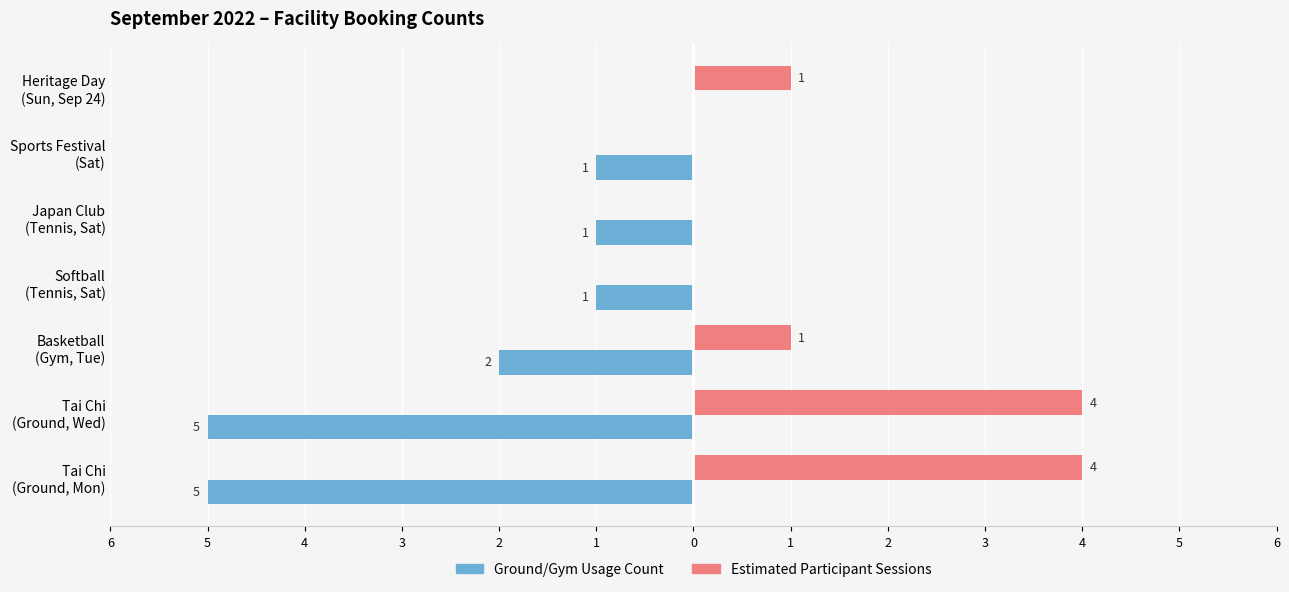

Are the bars grouped side by side (vs. stacked)?

Yes